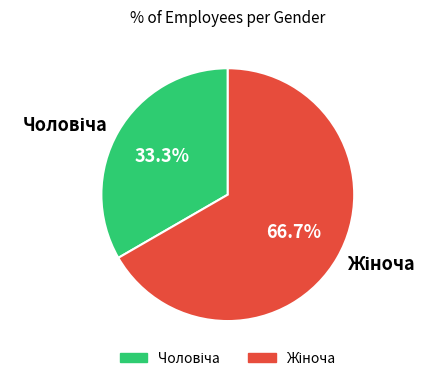

How many segments does this pie chart have?

2